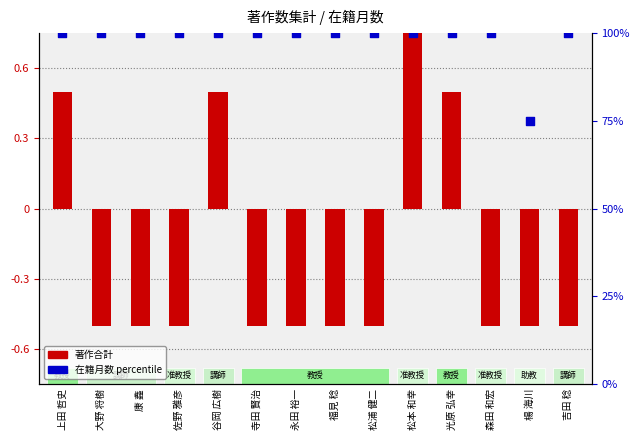

What are all the series names shown in the legend?

著作合計, 在籍月数 percentile